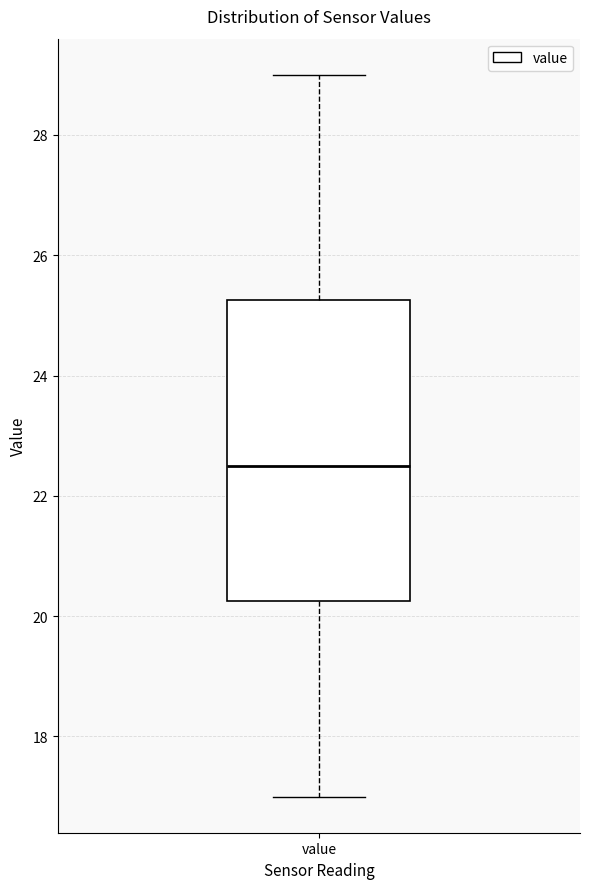

Read this box plot against the y-axis: the position of the median line, the range covered by the box, and the ends of both whiskers. The values are not printed on the chart, so give them approximately, as read against the axis.

median 22.6, box 20.2 to 25.2, whiskers 17.0 to 29.0